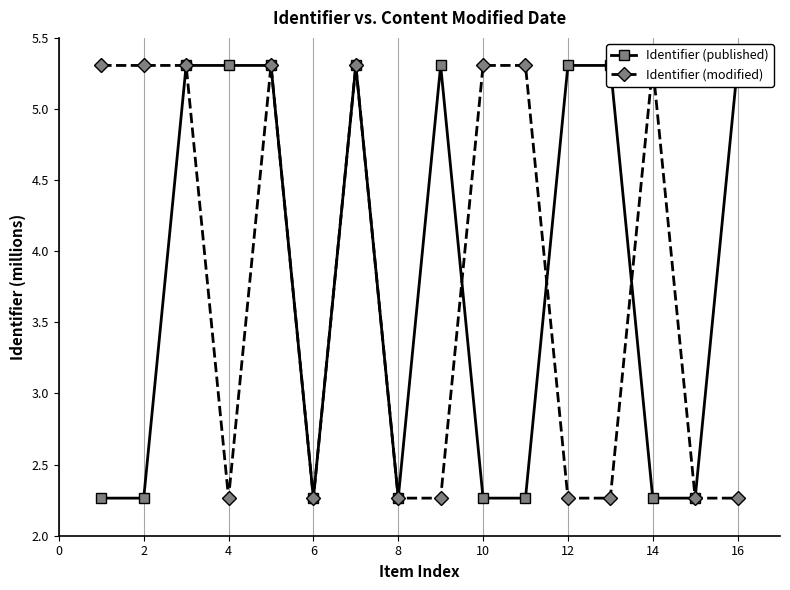

Where do Identifier (modified) and Identifier (published) first cross each other?

2 and 4